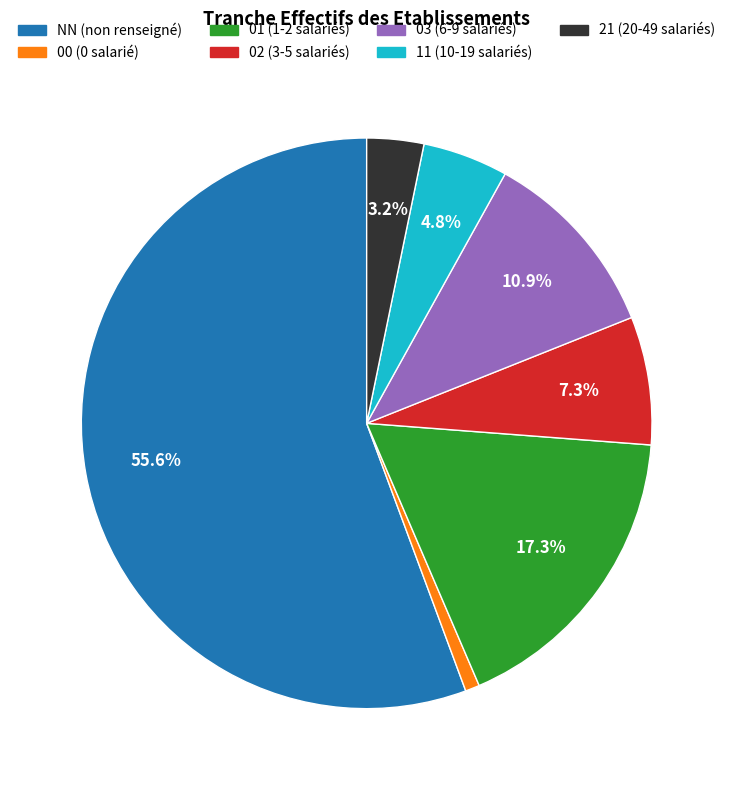

Is there any slice that represents more than half of the pie?

Yes